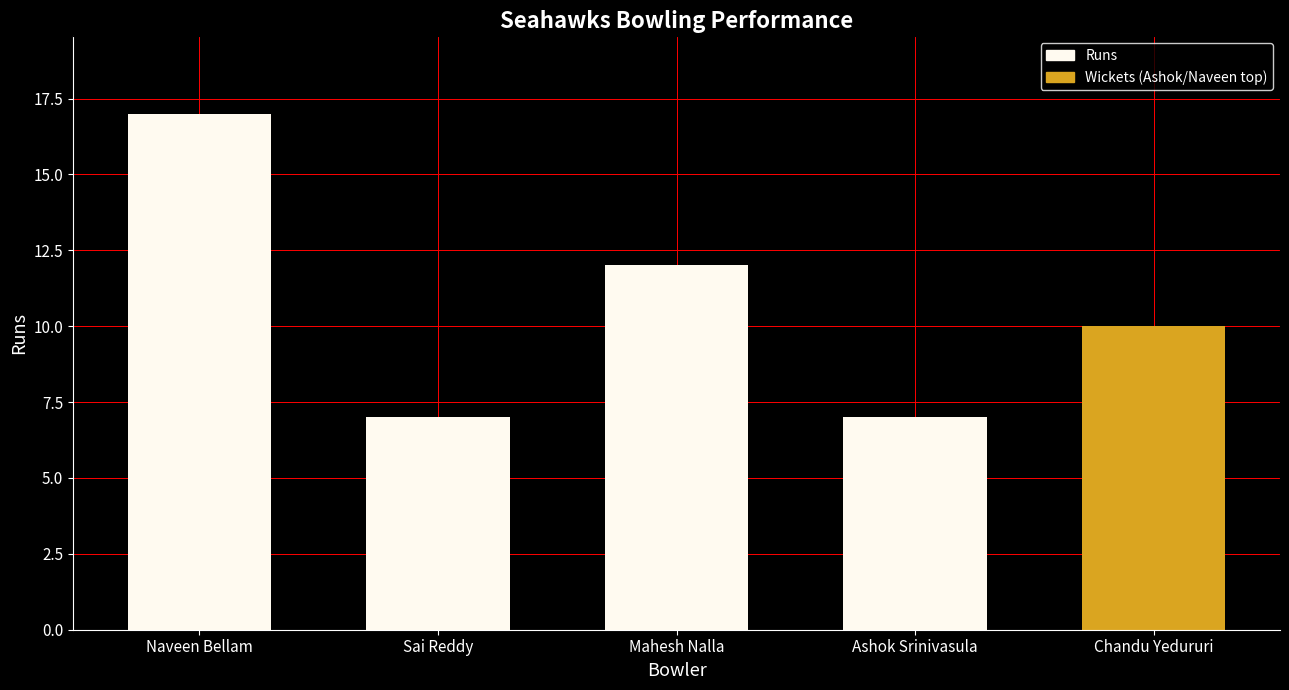

Reading left to right, list all the values displayed in this chart.

Naveen Bellam=17	Sai Reddy=7	Mahesh Nalla=12	Ashok Srinivasula=7	Chandu Yedururi=10